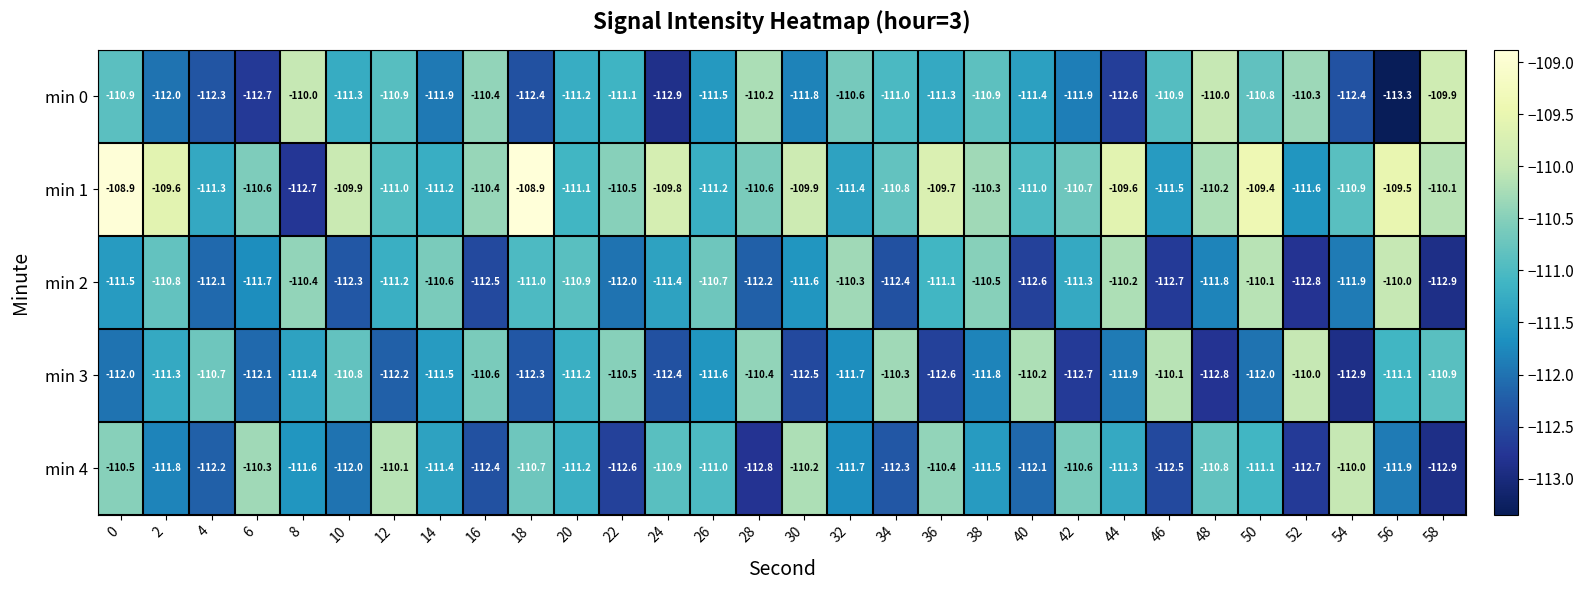

Is the value of min 2 at 10 greater than the value of min 4 at 6?

No